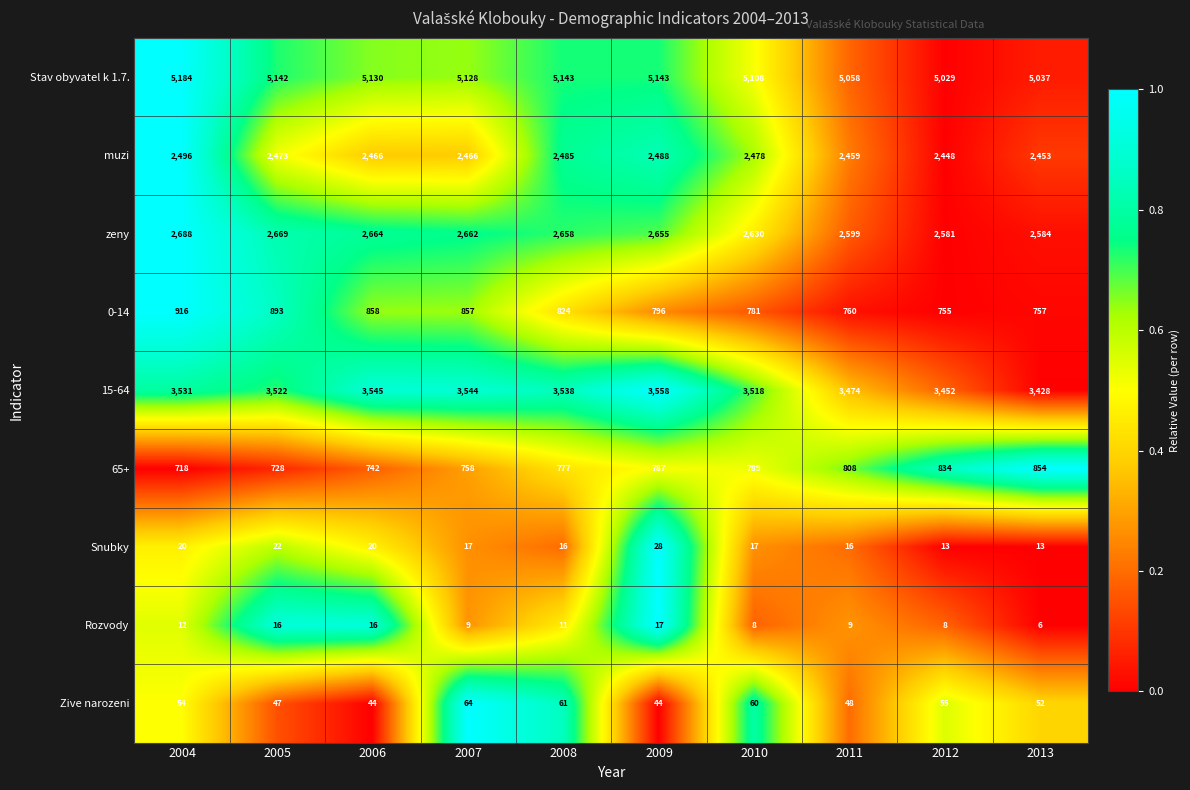

Is it true that zeny equals 937 at 2013?

False